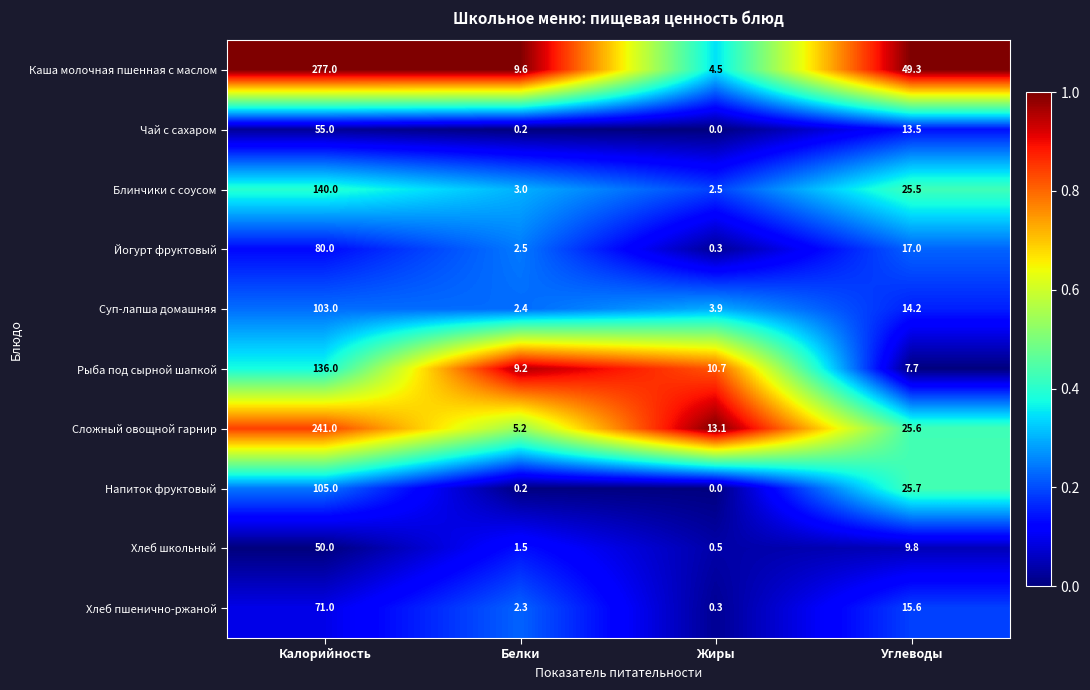

Which series changed the most between Калорийность and Углеводы?

Каша молочная пшенная с маслом